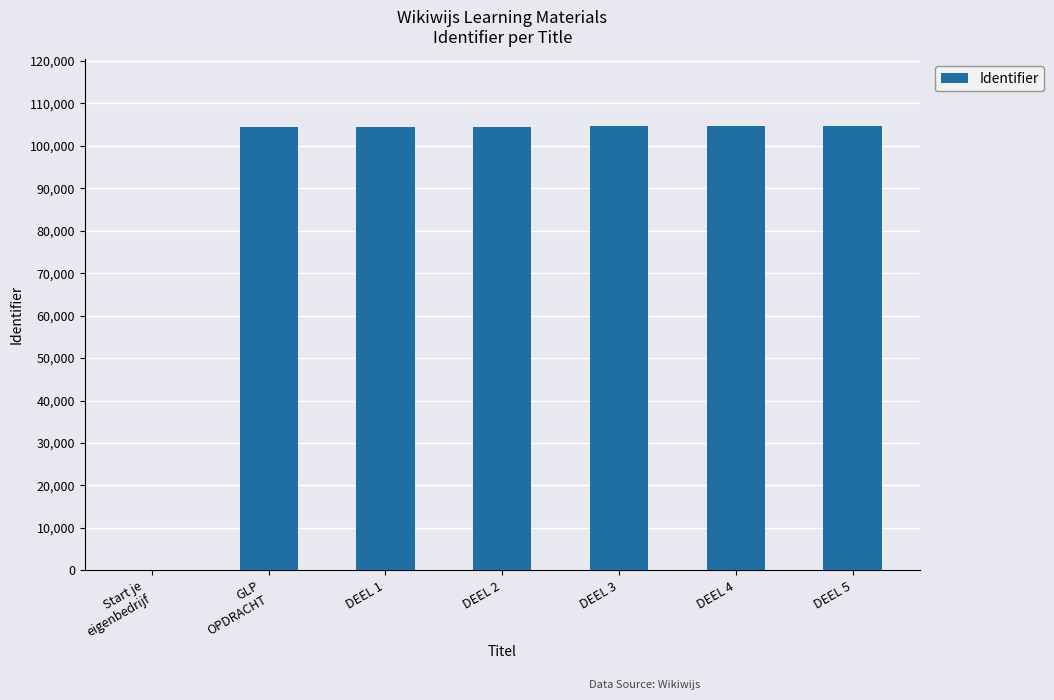

What is the average value?

89606